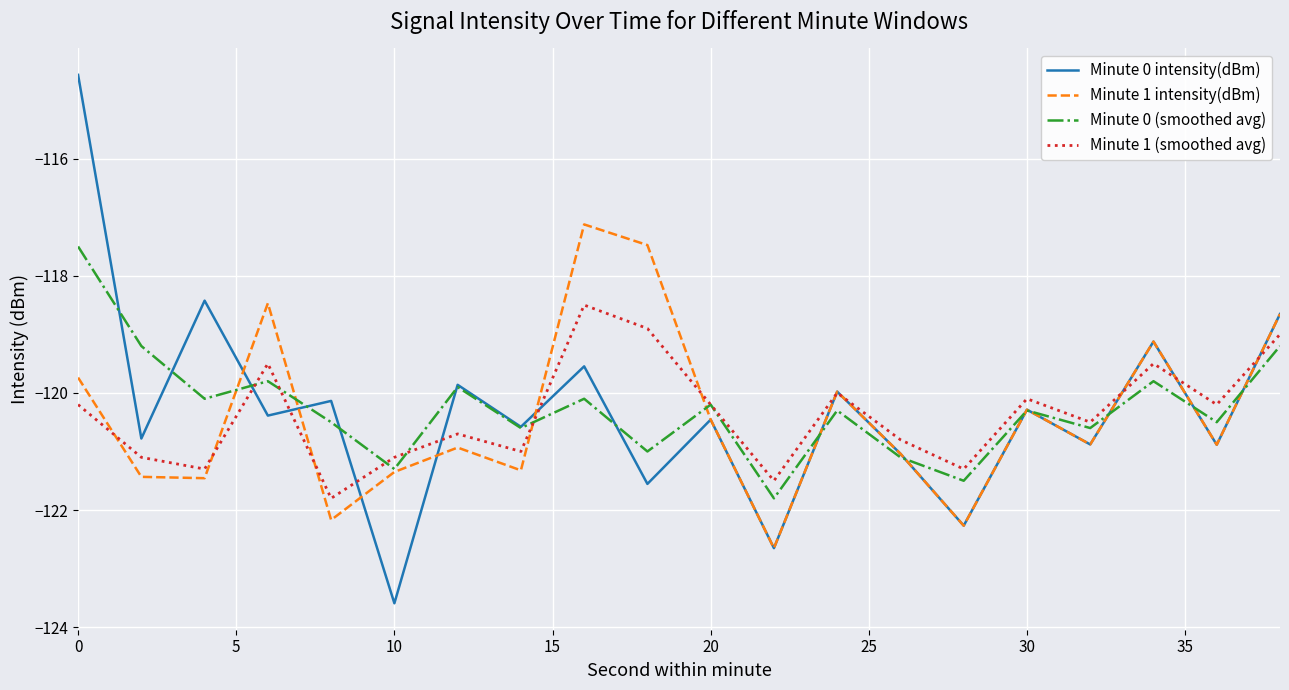

What is the maximum value shown in the chart?

-114.6